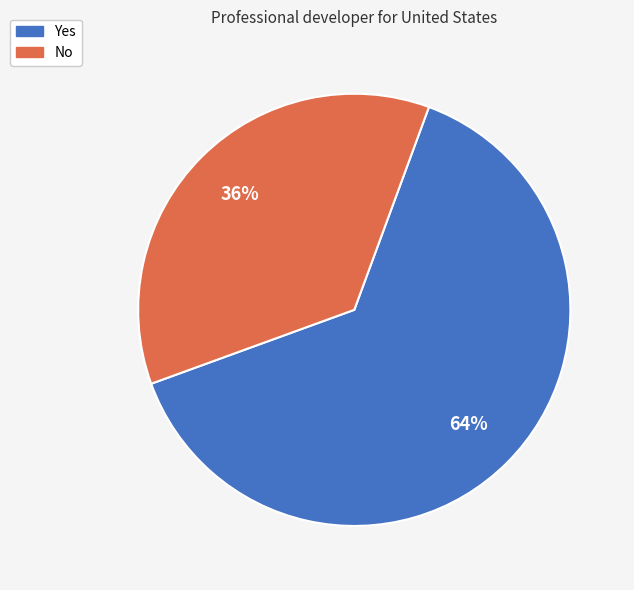

How many segments does this pie chart have?

2